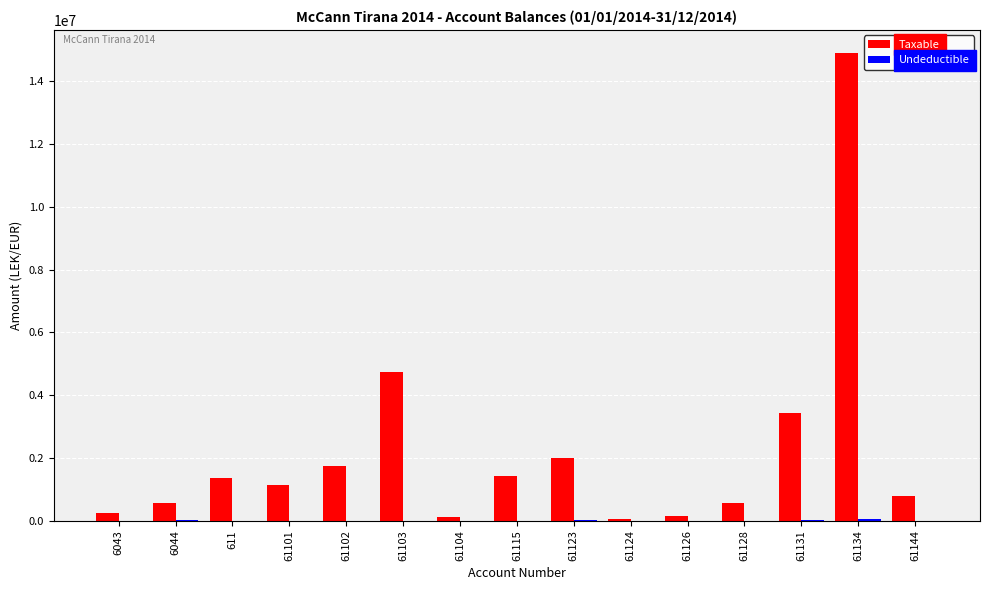

How many groups of bars are there?

15